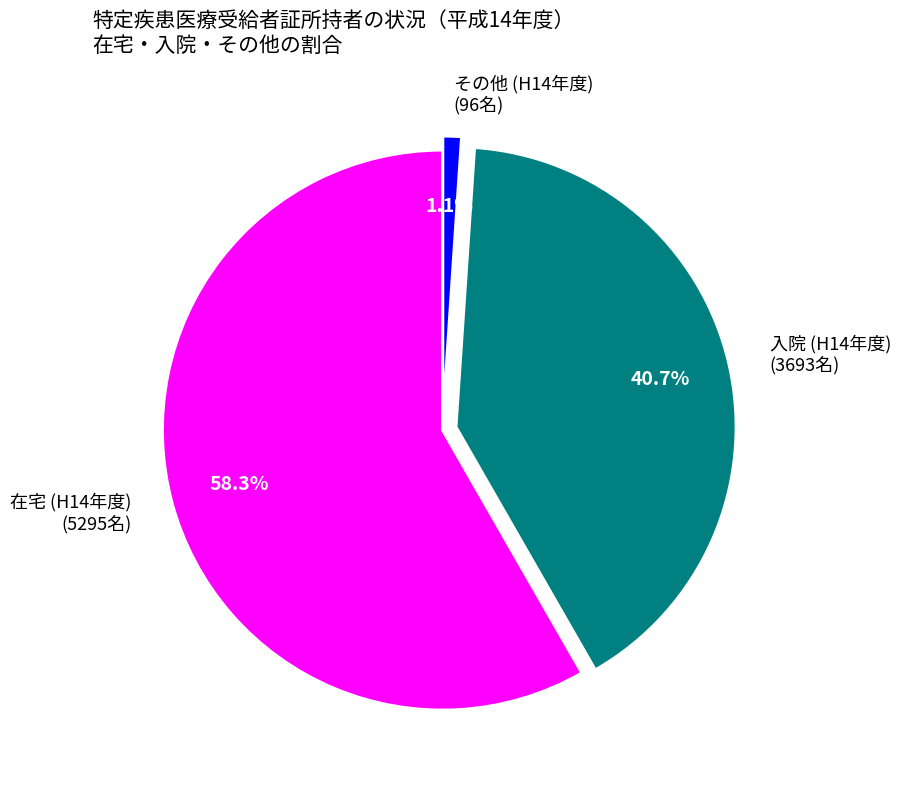

To the nearest percent, what is the average slice percentage?

33%